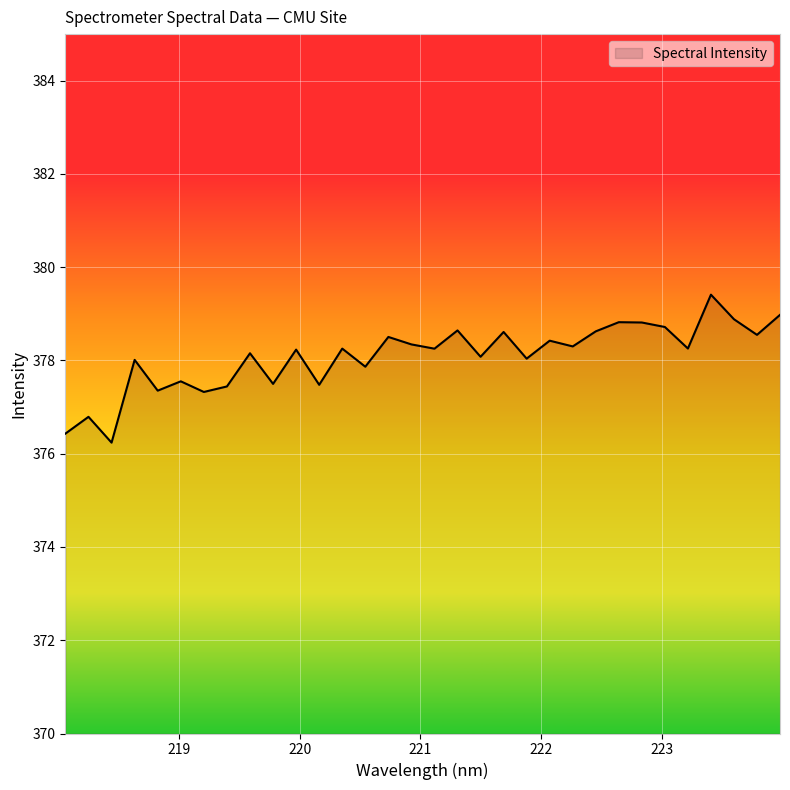

What is the difference between the maximum and minimum values?

3.2